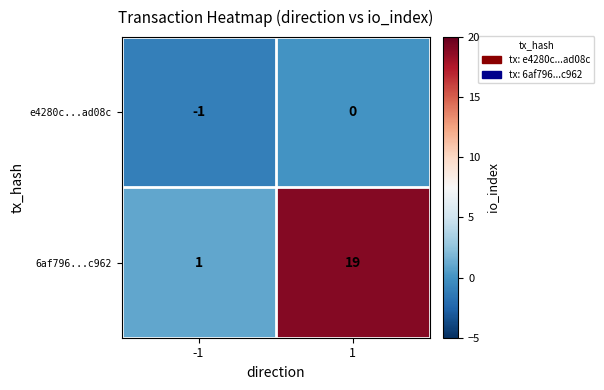

Reading right to left, transcribe all the data shown in this chart.

e4280c...ad08c: 0	-1
6af796...c962: 19	1